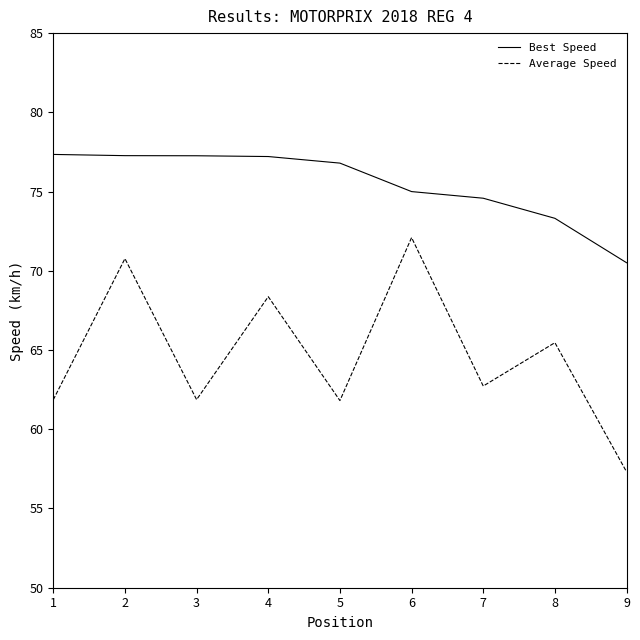

What value does the Best Speed series have at 5?

76.8